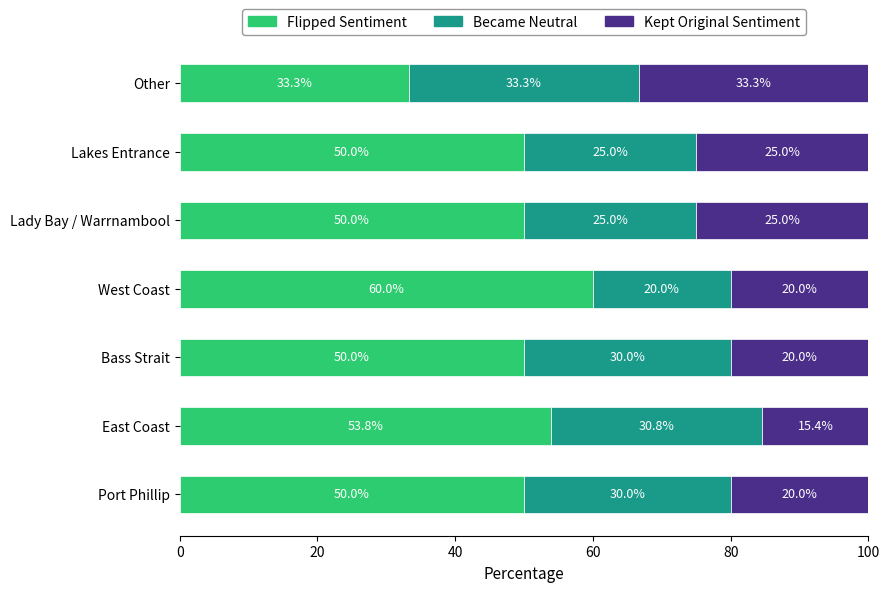

What is the total value across all series at Bass Strait?

100.0